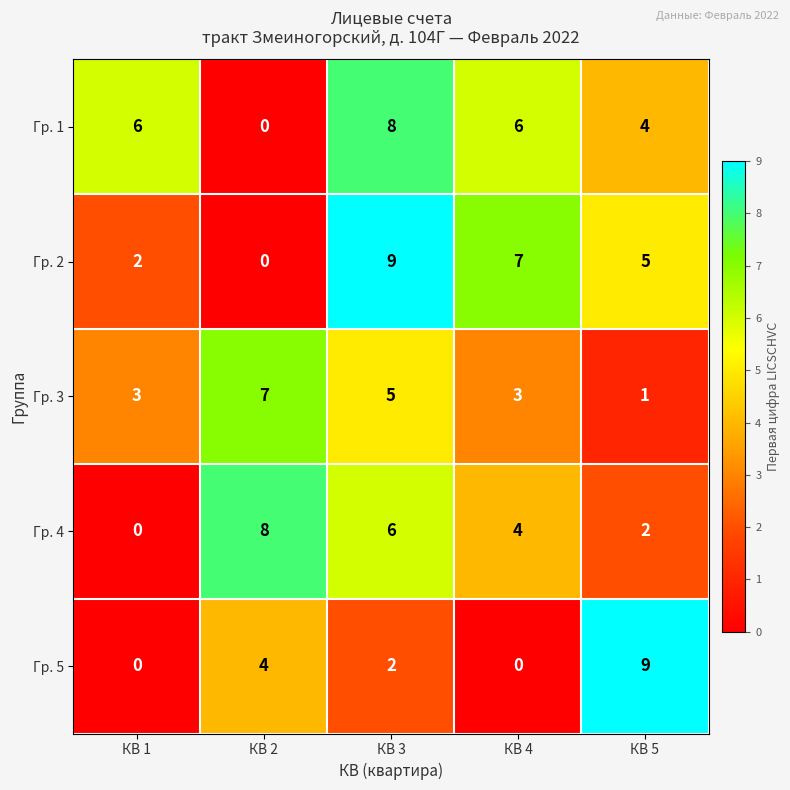

What is the total value across all series at КВ 2?

19